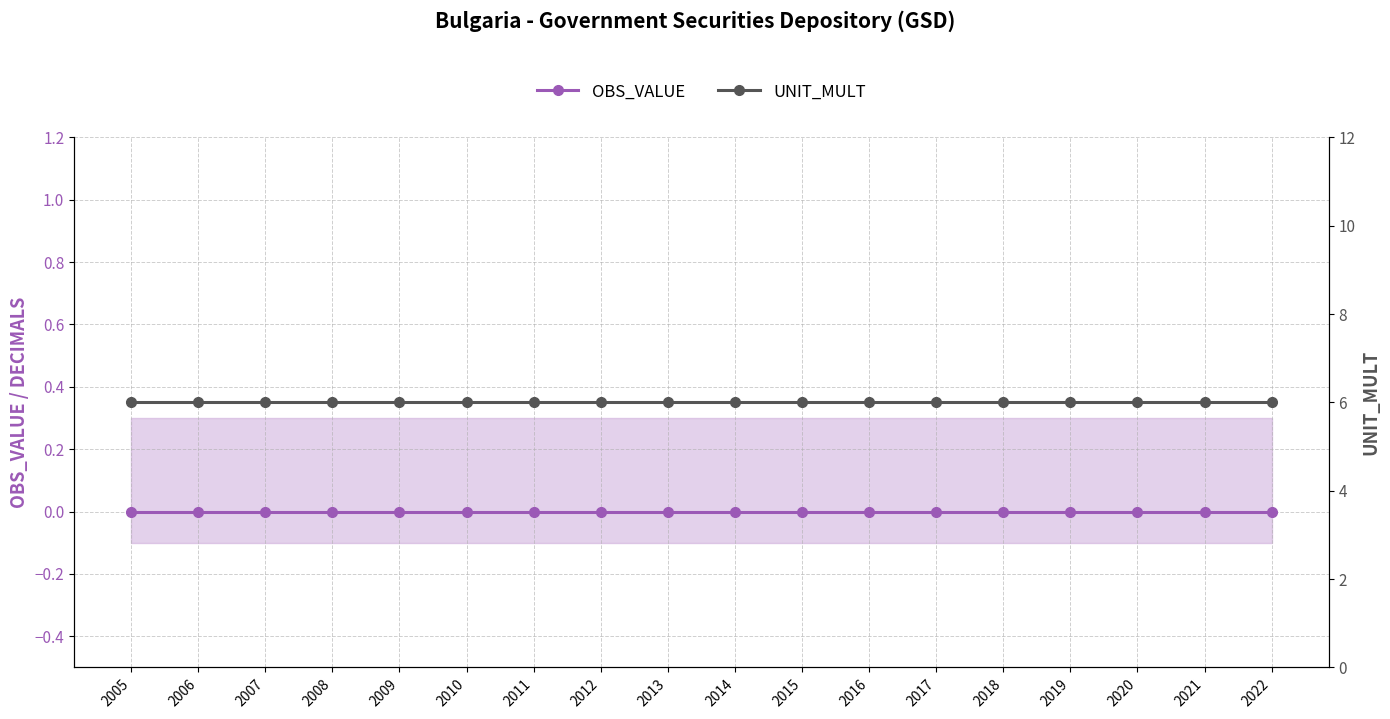

At which category is the sum across all series the highest?

2005